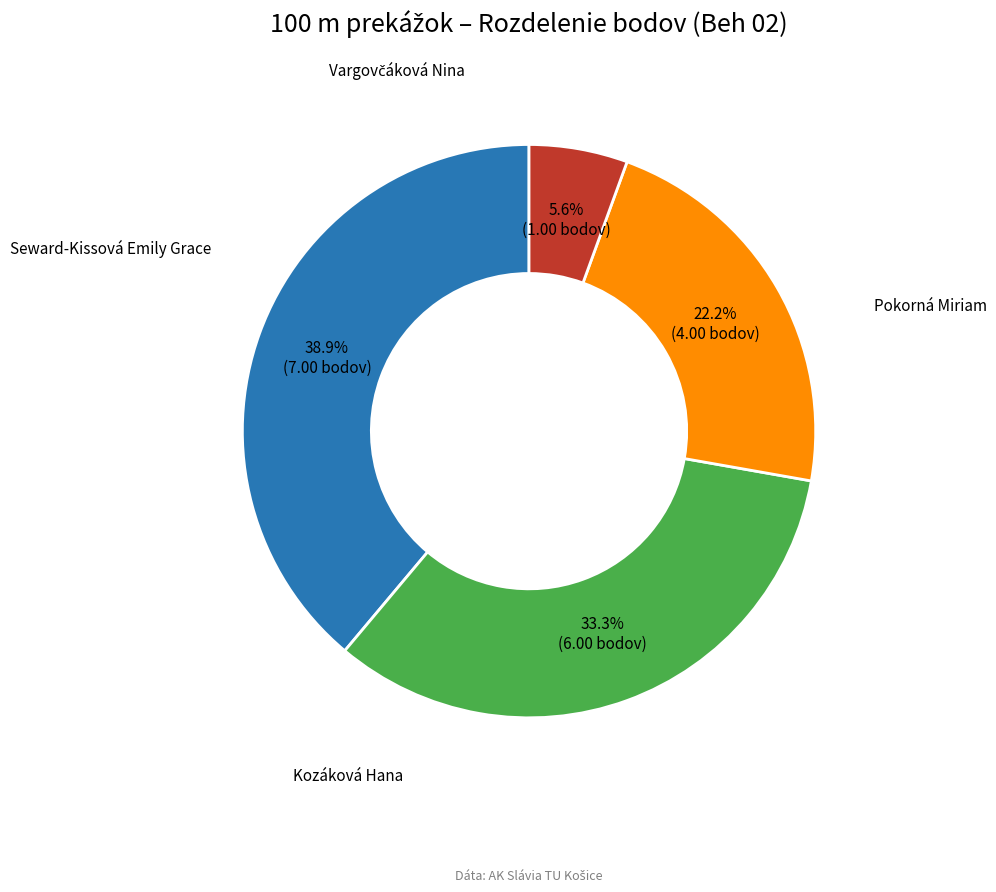

Is there any slice that represents more than half of the pie?

No